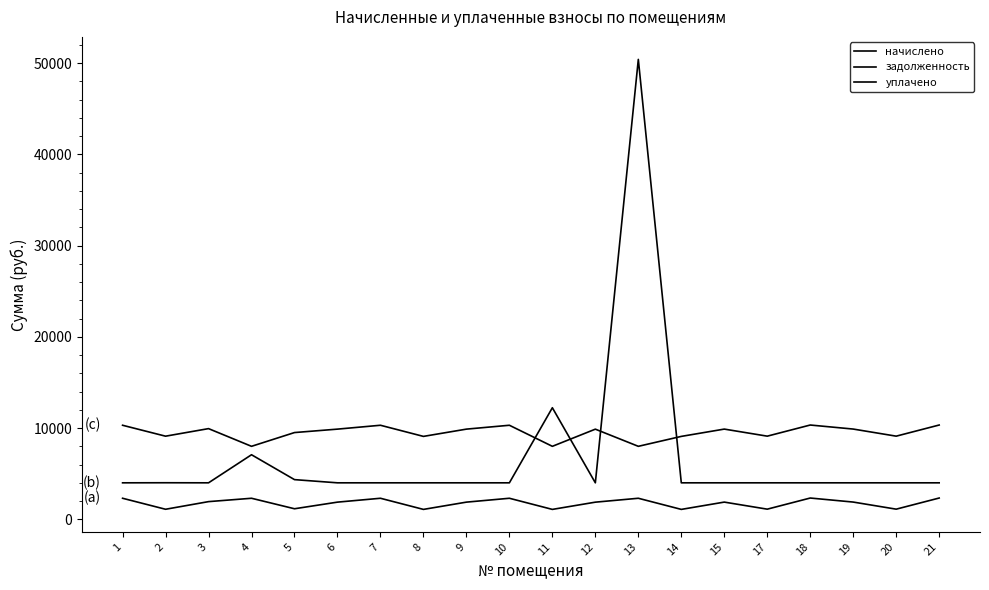

True or false: уплачено and начислено cross at least once.

False